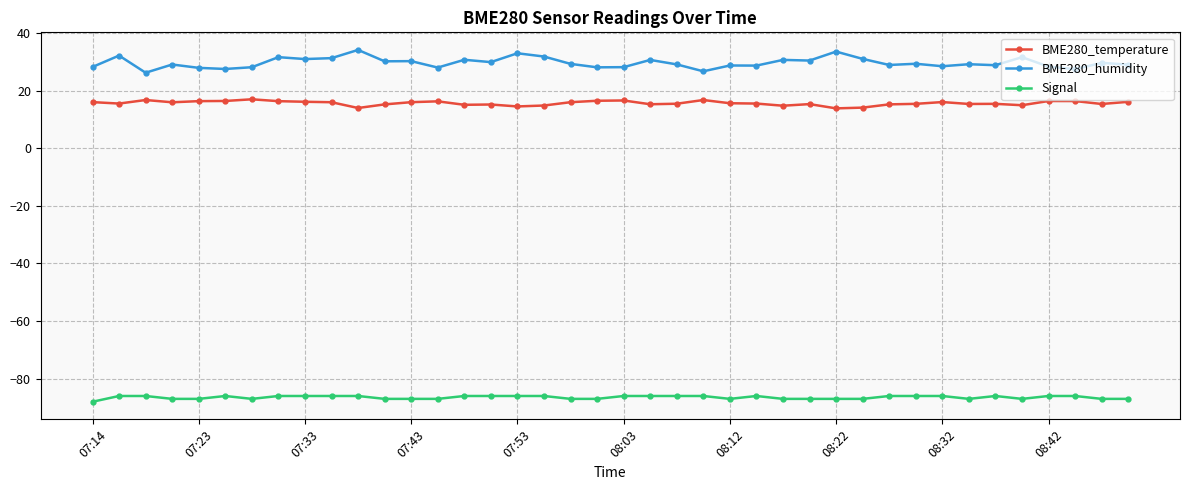

True or false: Signal and BME280_temperature intersect in this chart.

False